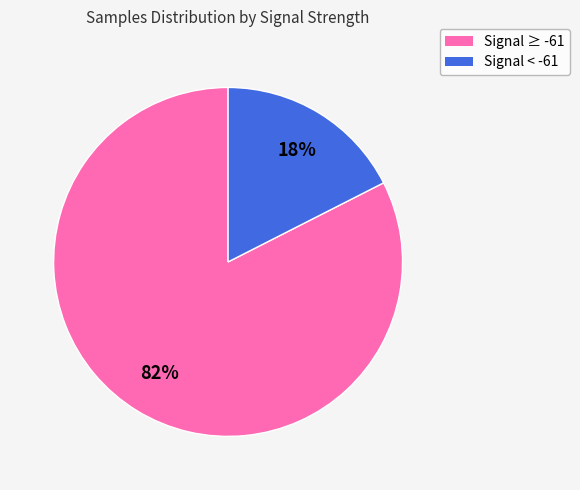

Rank the categories by value from lowest to highest.

Signal < -61, Signal ≥ -61